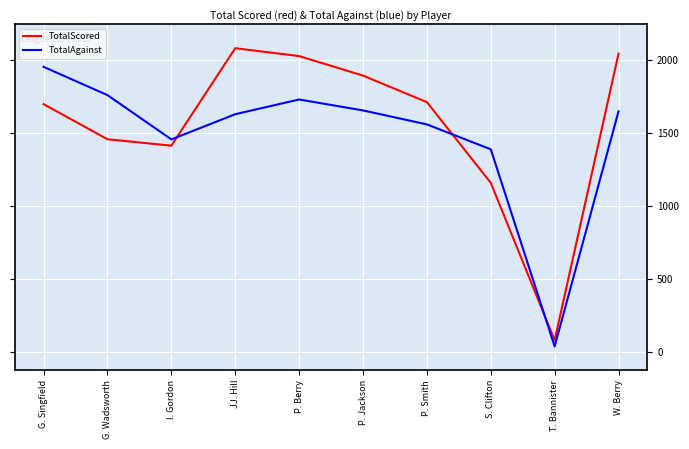

What is the difference between the maximum and minimum values in the TotalAgainst series?

1919